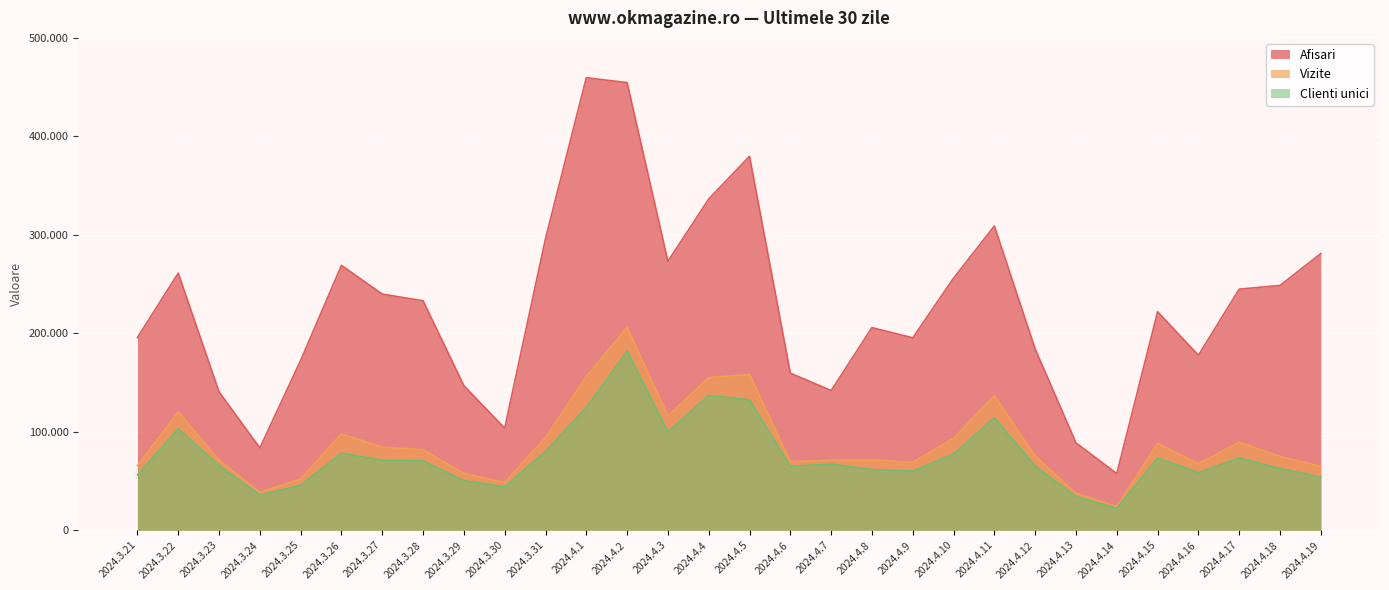

What is the value of the Clienti unici point at the 30th from the left?

53829